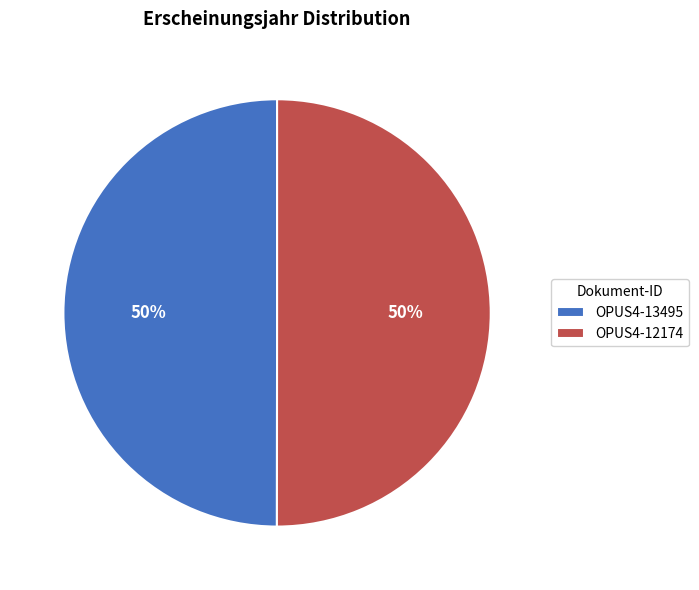

True or false: OPUS4-13495 accounts for 50% of the total.

True